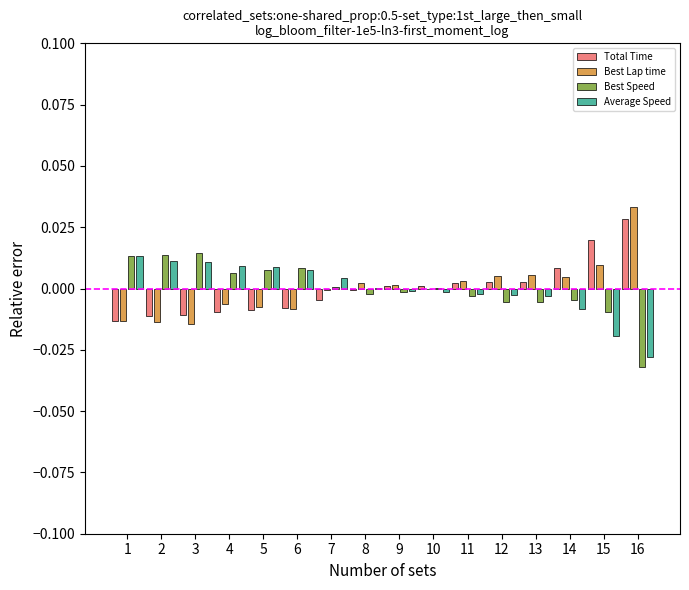

True or false: Best Speed has a value of -0.0 at 12.

True